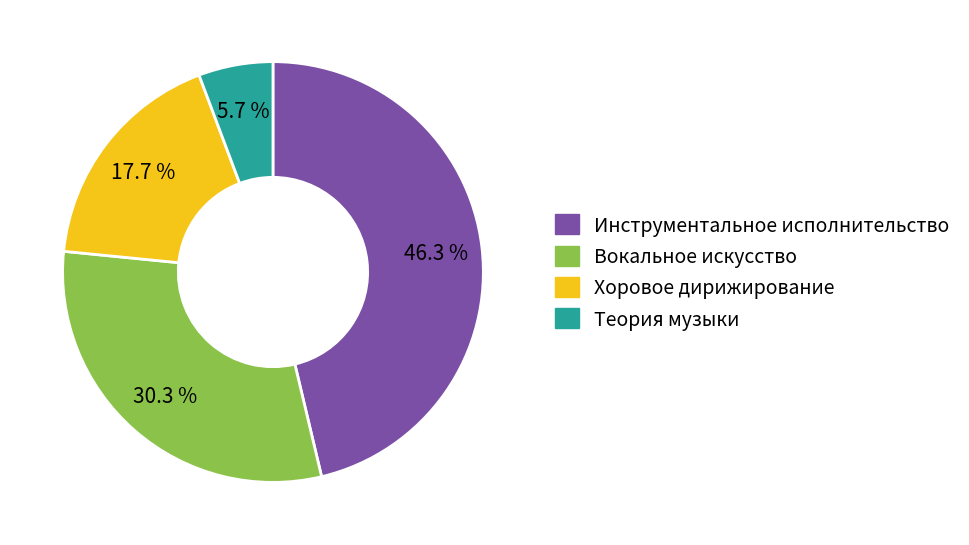

What is the ratio of the value at Вокальное искусство to the value at Инструментальное исполнительство?

0.7